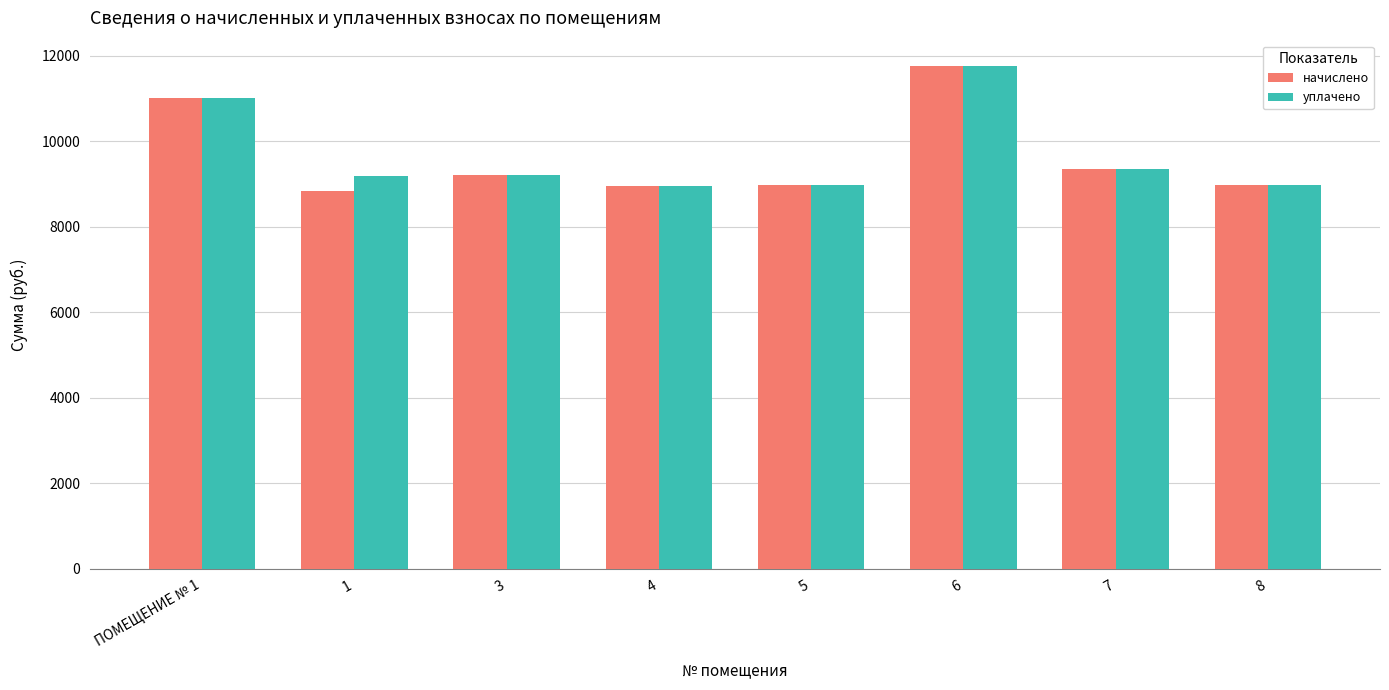

The value of уплачено at 8 is 12413.8. True or false?

False